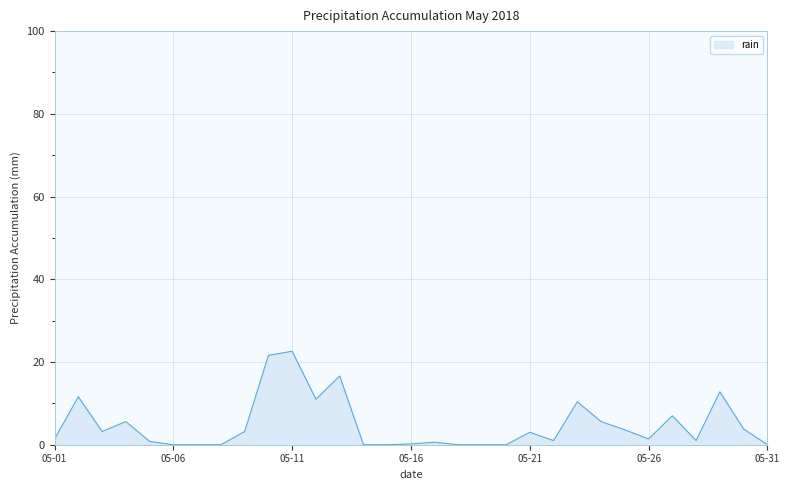

What is the maximum value shown in the chart?

22.6